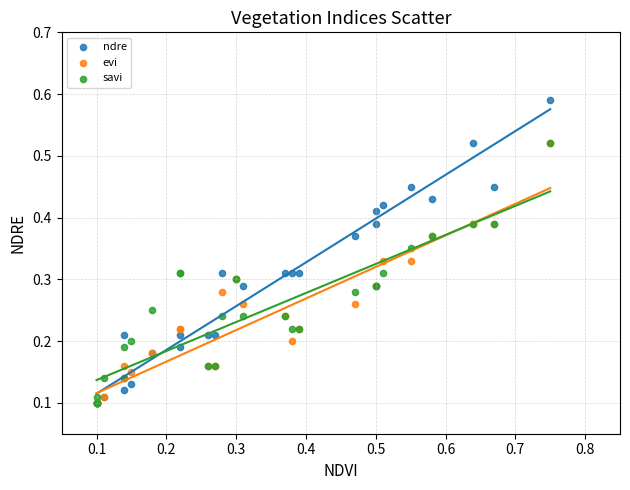

What are all the series names shown in the legend?

ndre, evi, savi